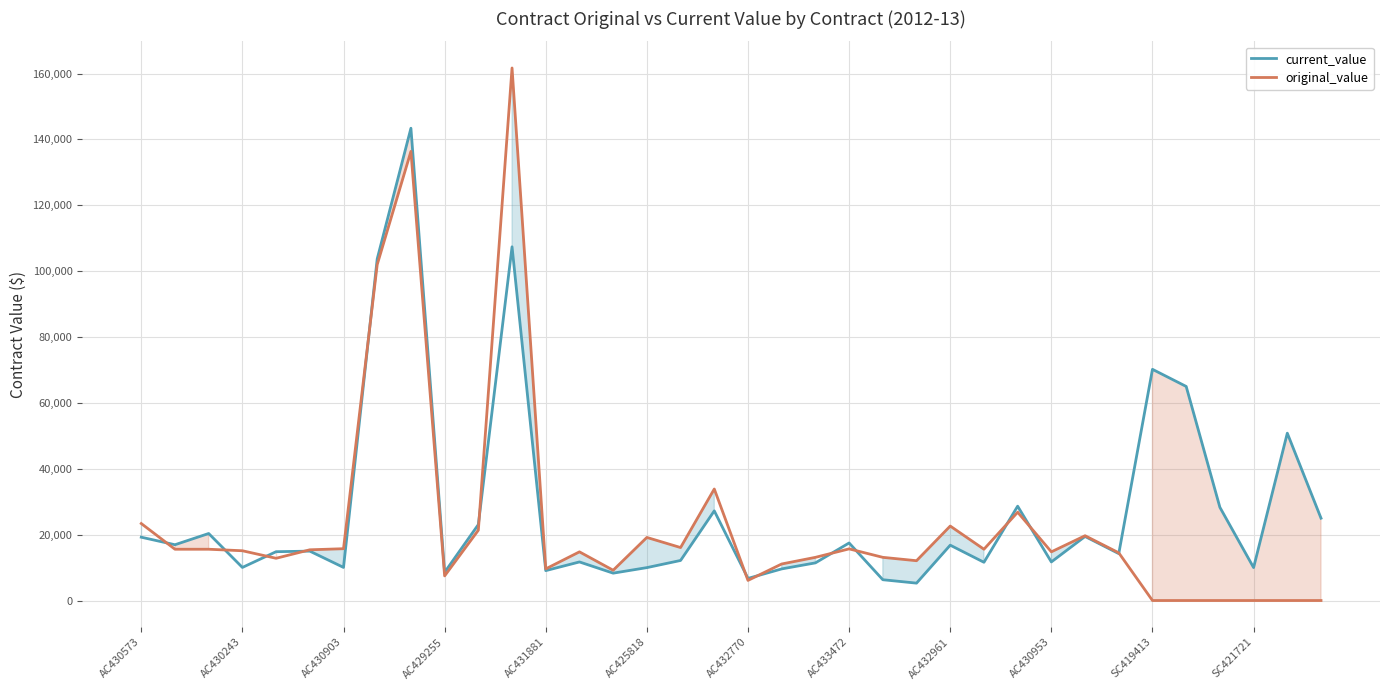

How many lines are shown in the chart?

2